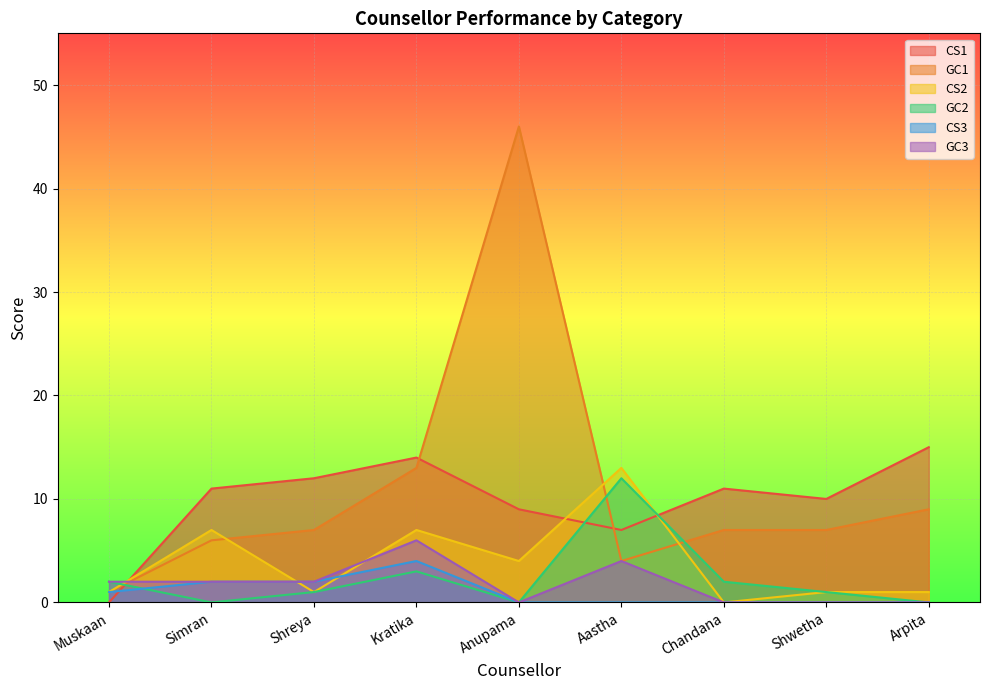

What is the value of the GC2 point at the 8th from the left?

1